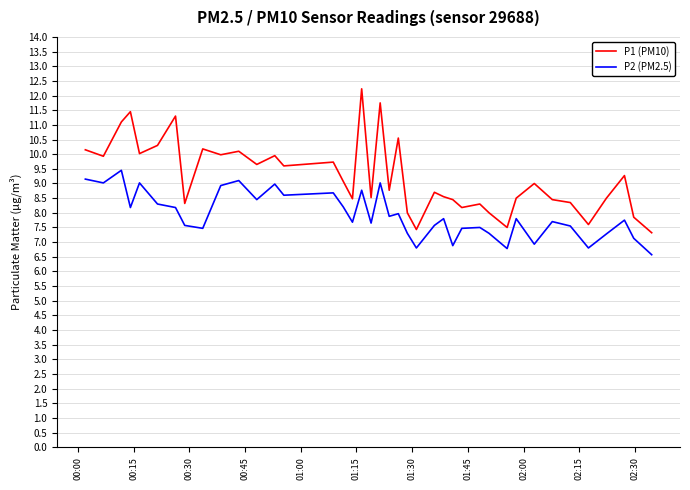

Rank the series by their maximum value, from highest to lowest.

P1 (PM10), P2 (PM2.5)